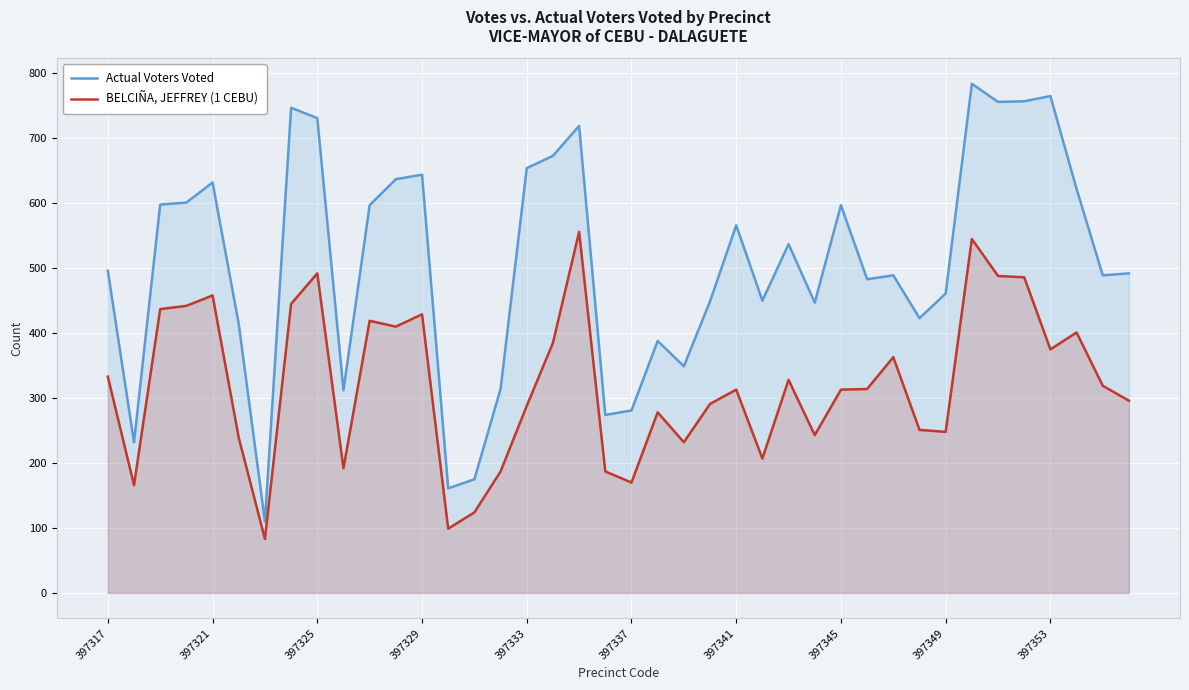

What is the highest value of the BELCIÑA, JEFFREY (1 CEBU) series?

556